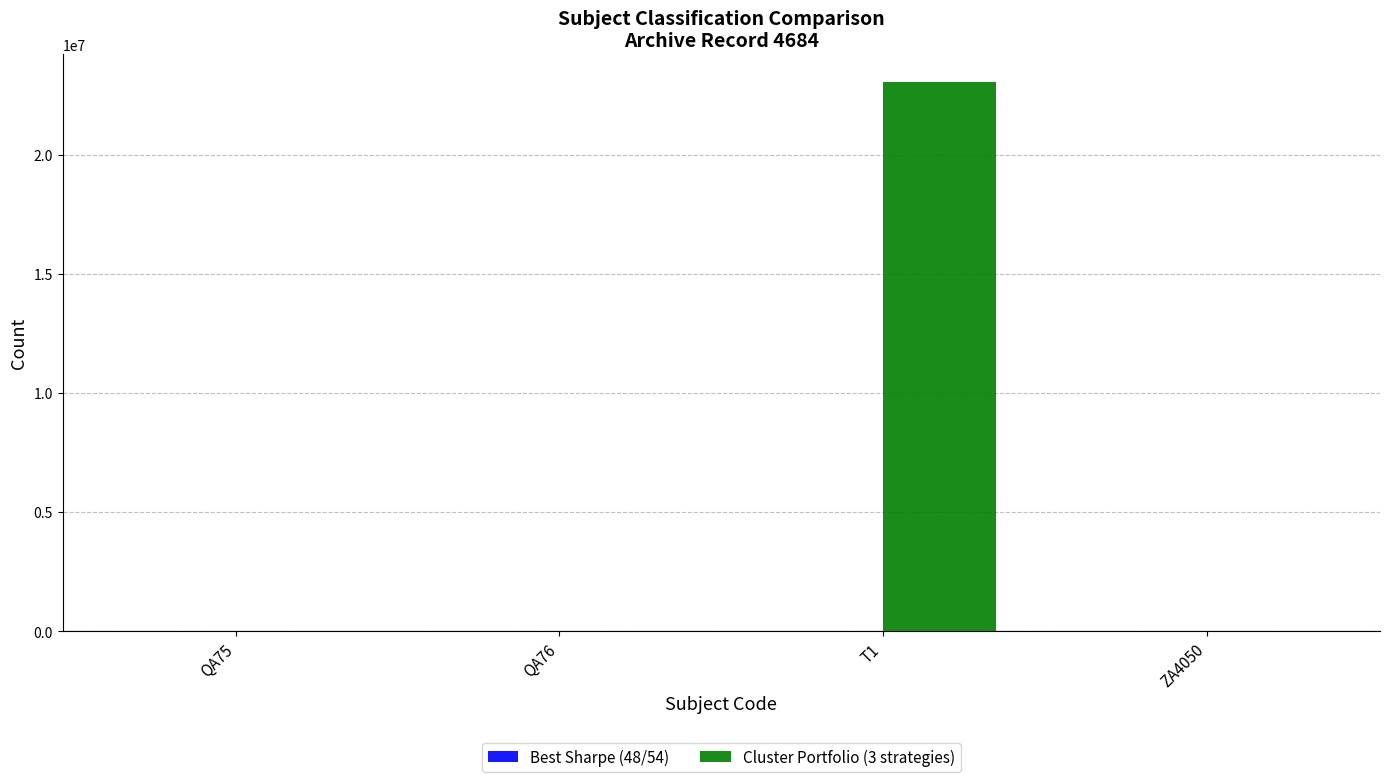

Which category has the highest value across all series?

T1